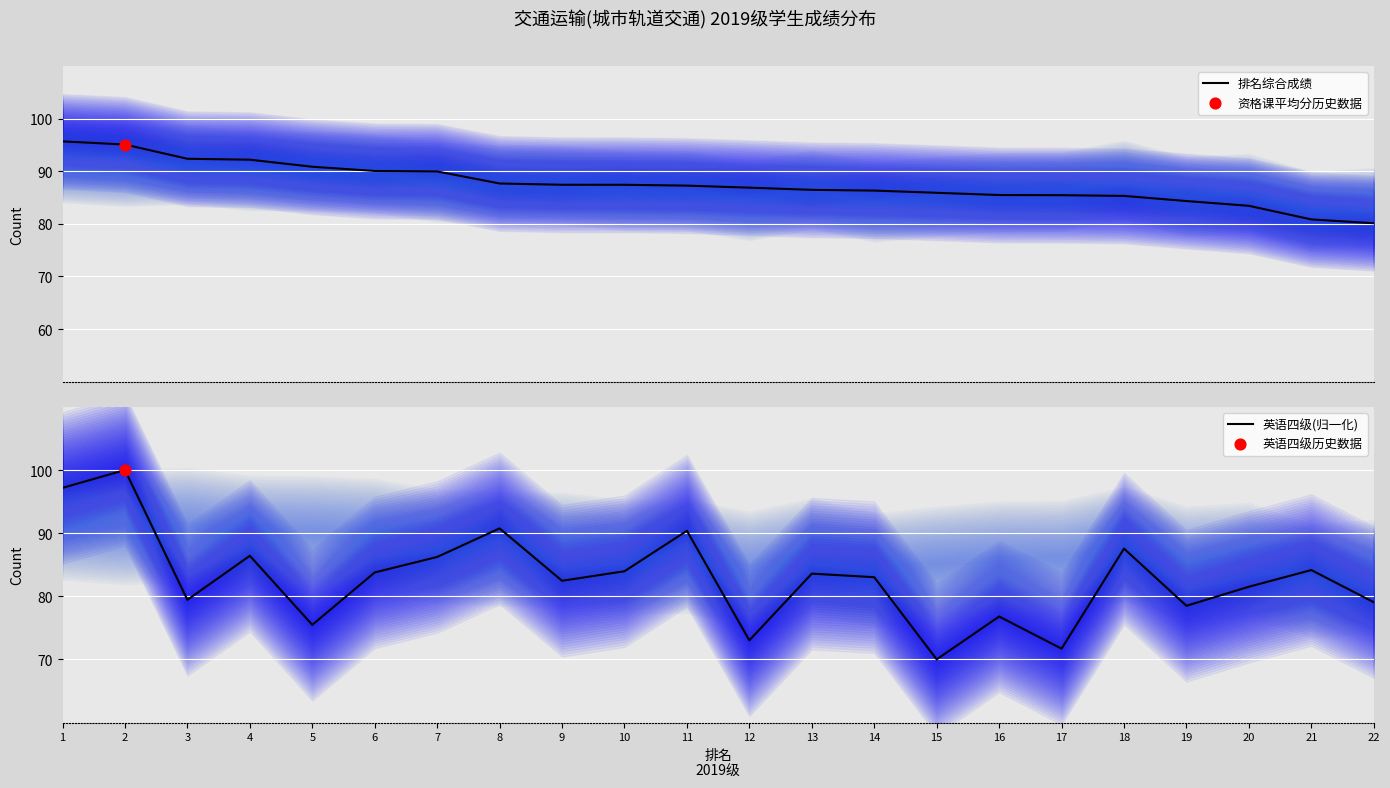

At which category is the sum across all series the highest?

2